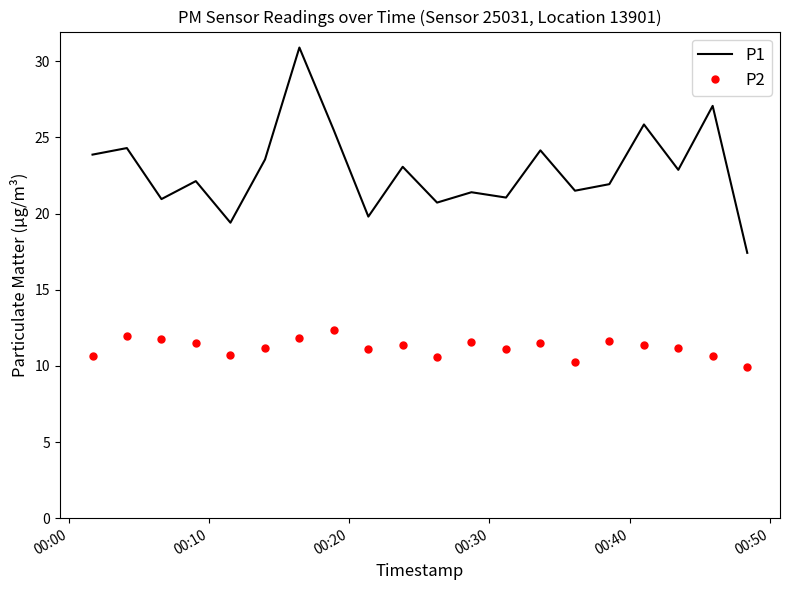

How many distinct data groups are displayed?

2